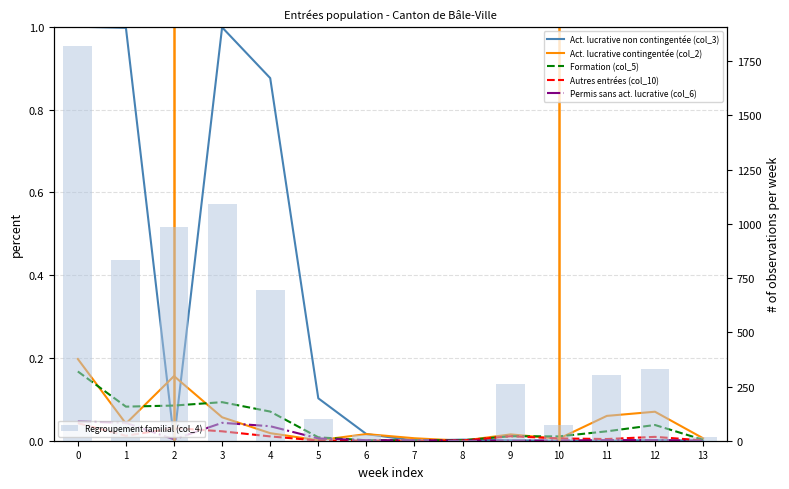

List the labels in order of Regroupement familial (col_4) value, smallest first.

8, 7, 13, 6, 10, 5, 9, 11, 12, 4, 1, 2, 3, 0